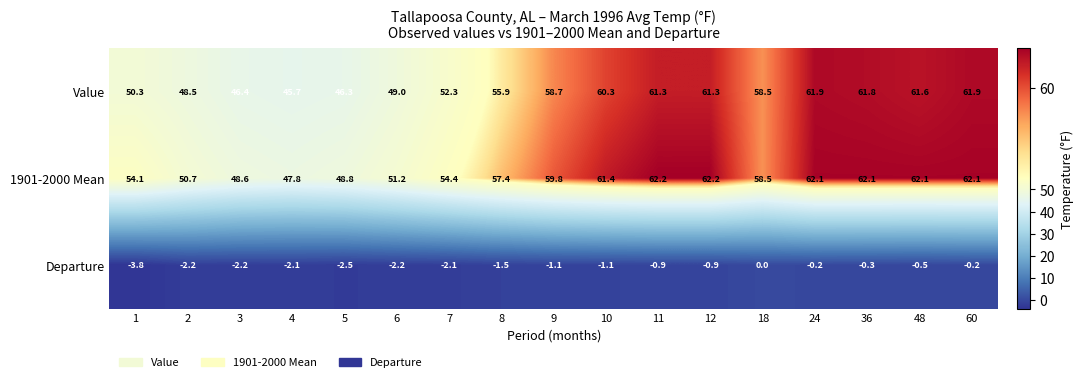

The value of Value at 3 is 46.4. True or false?

True